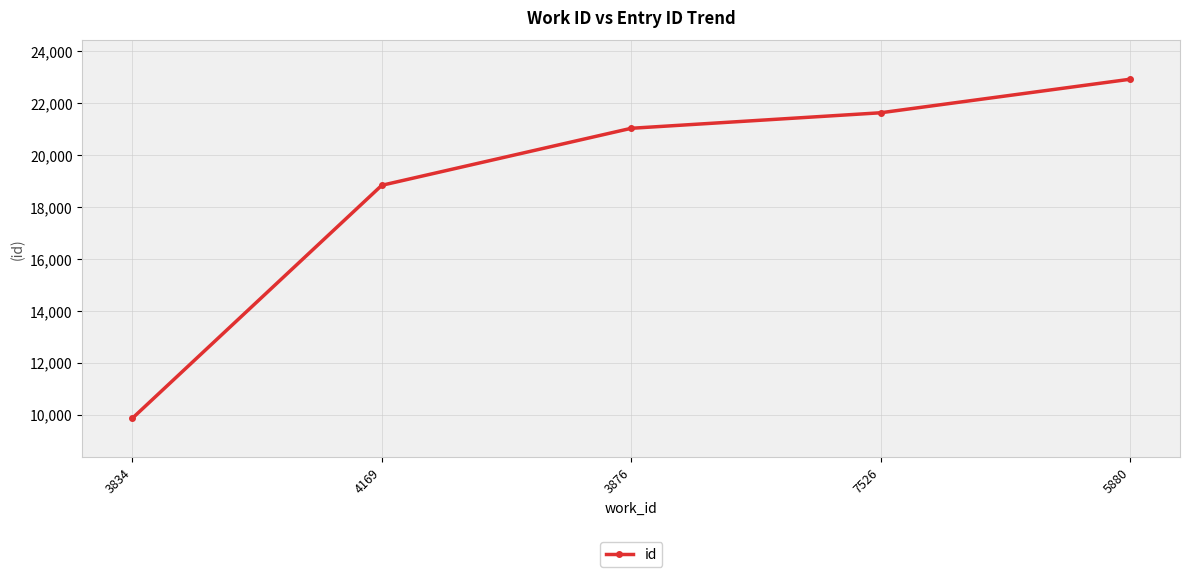

What is the label of the 2nd point from the right?

7526